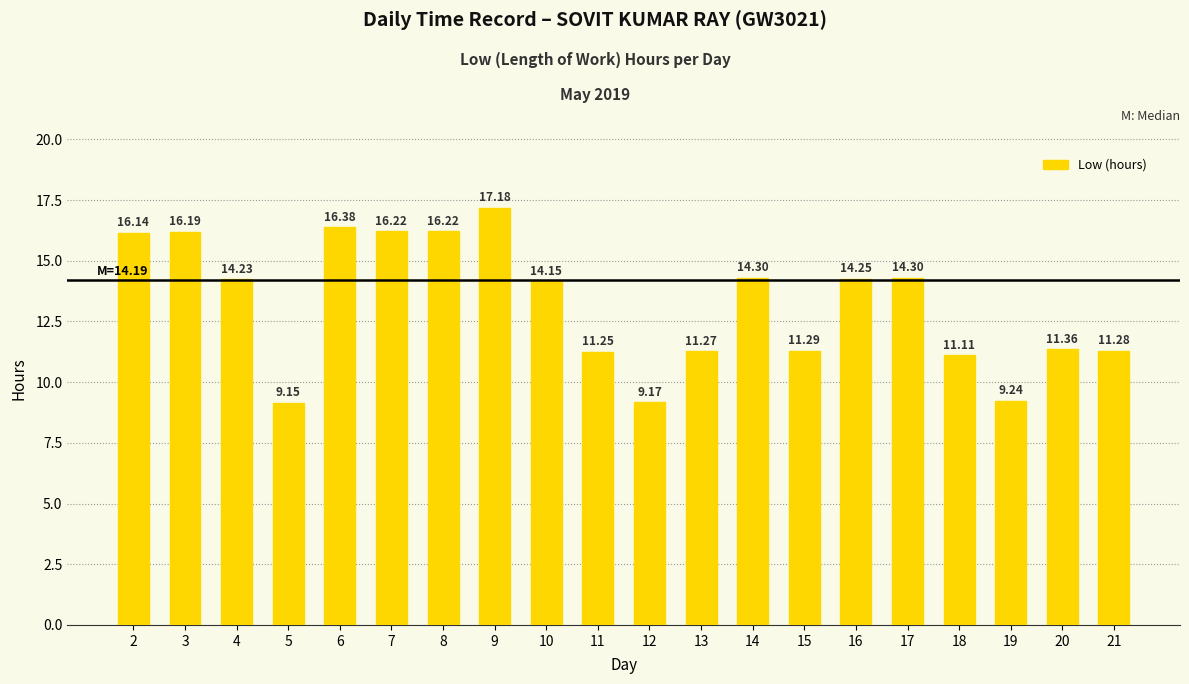

What is the average value?

13.2